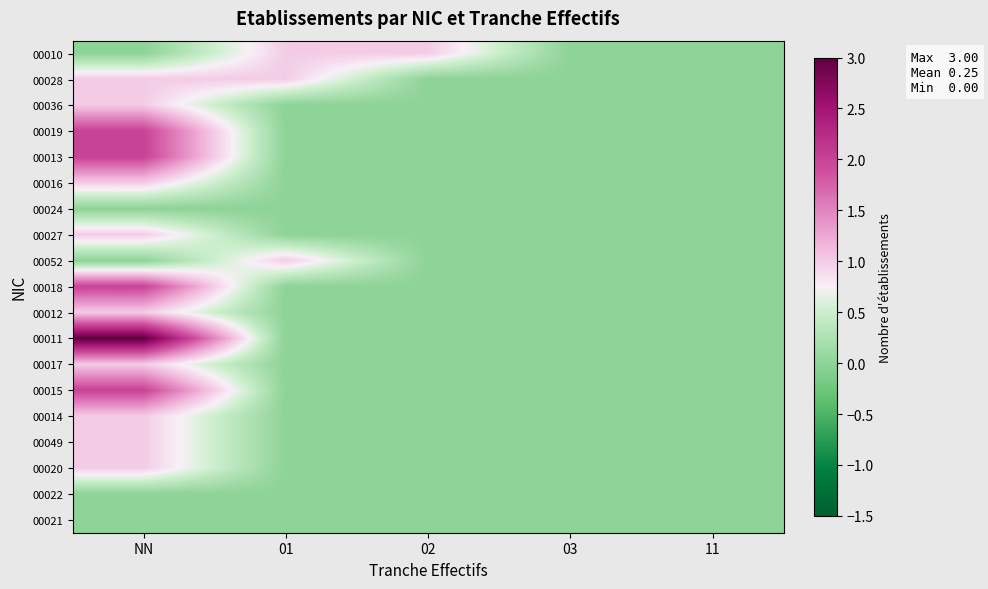

Which category has the lowest value across all series?

NN